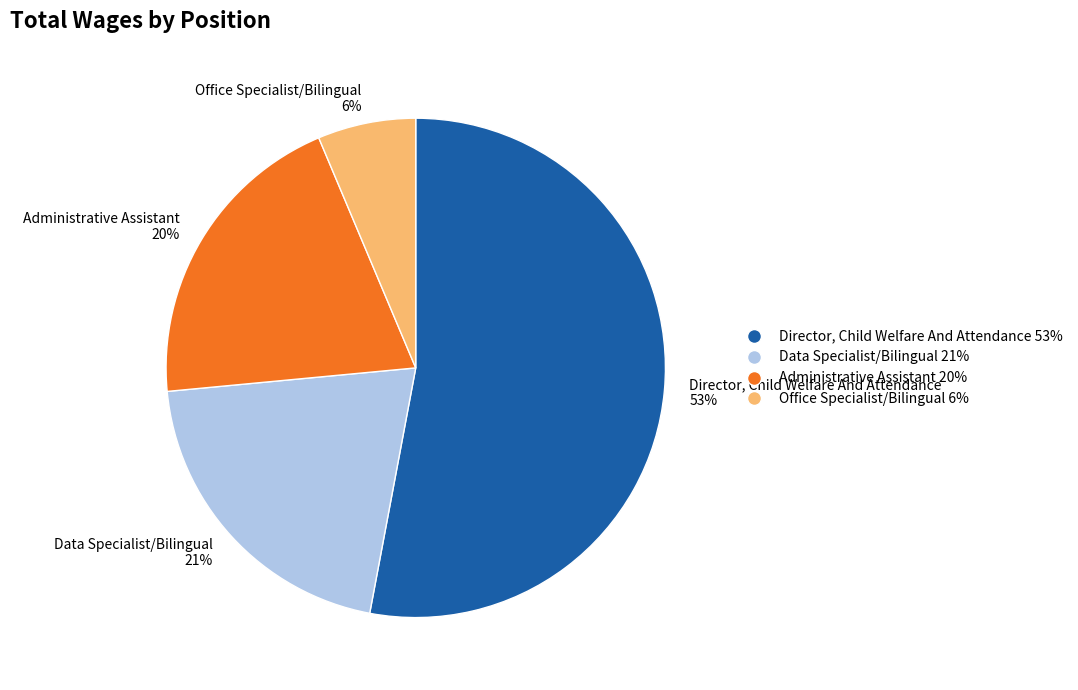

The Administrative Assistant slice represents 5% of the pie. True or false?

False